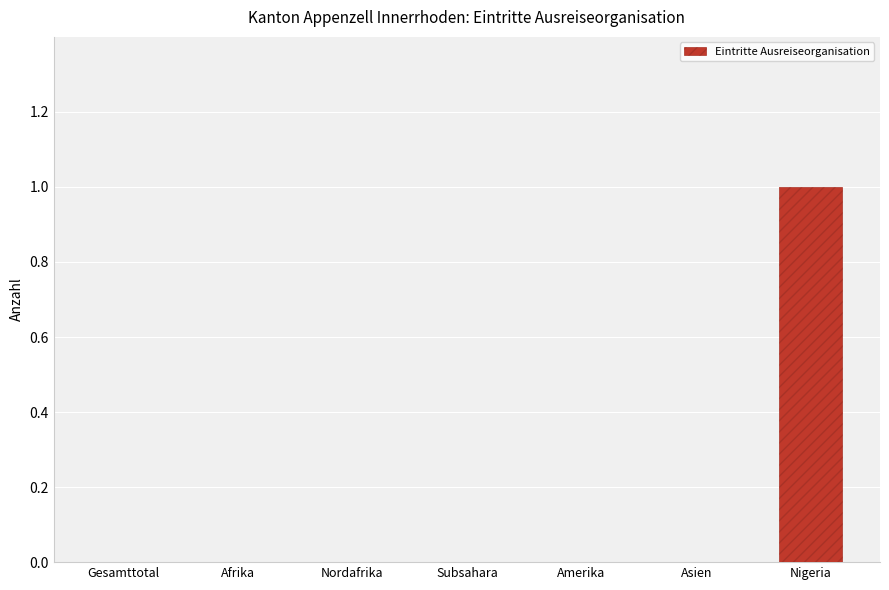

What is the sum of all values?

1